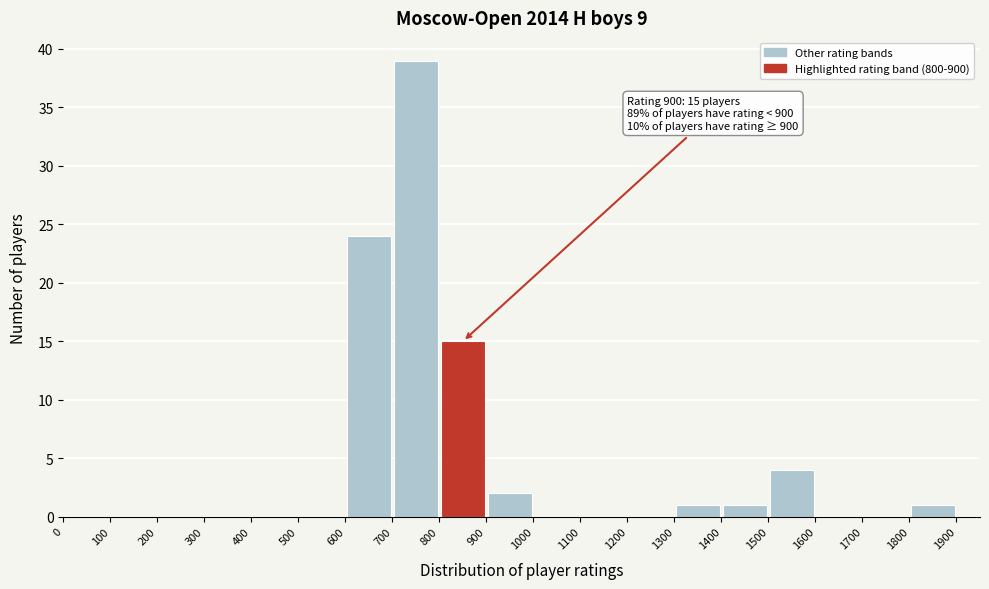

Which range on the x-axis has the tallest bar?

700 to 800